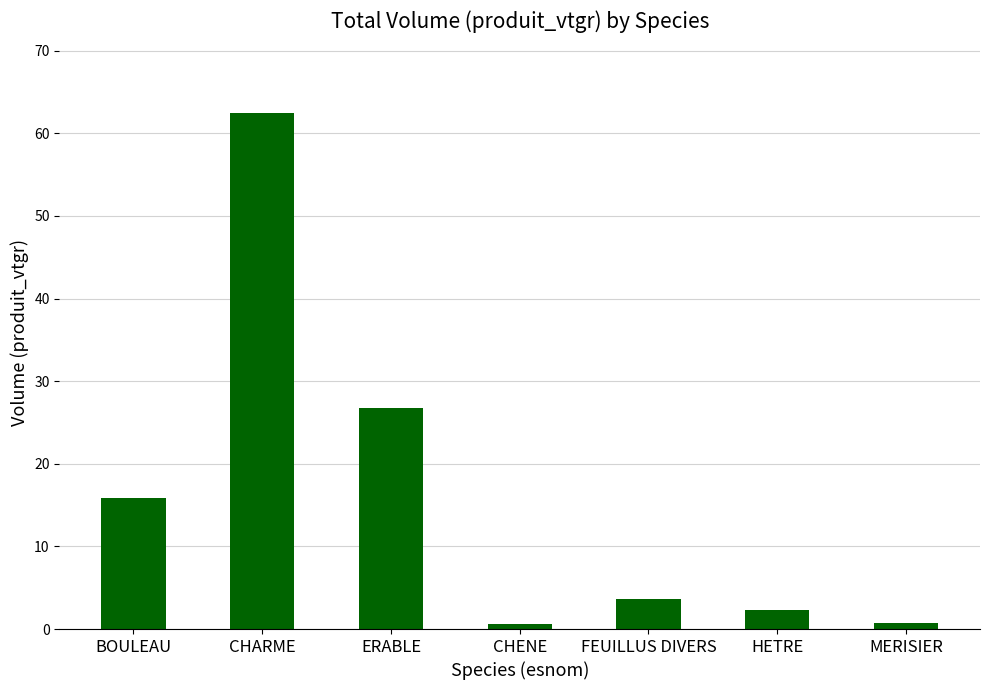

What is the sum of the values at ERABLE and CHARME?

89.1